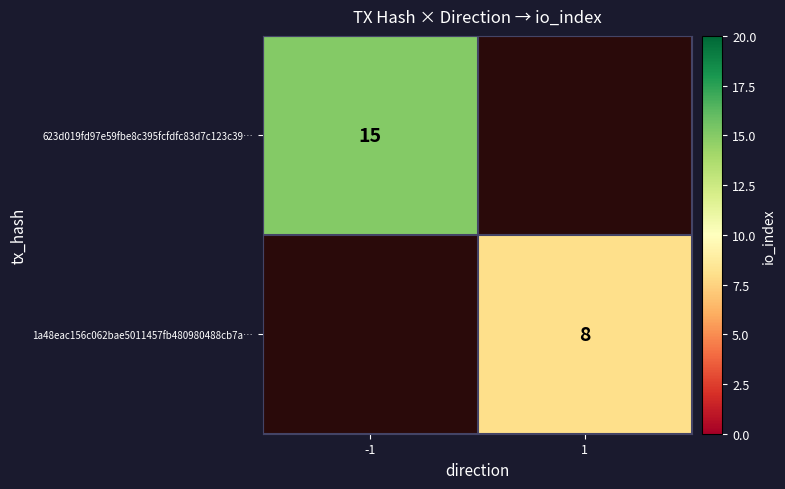

The value of 1a48eac156c062bae5011457fb480980488cb7a… at 1 is 8. True or false?

True